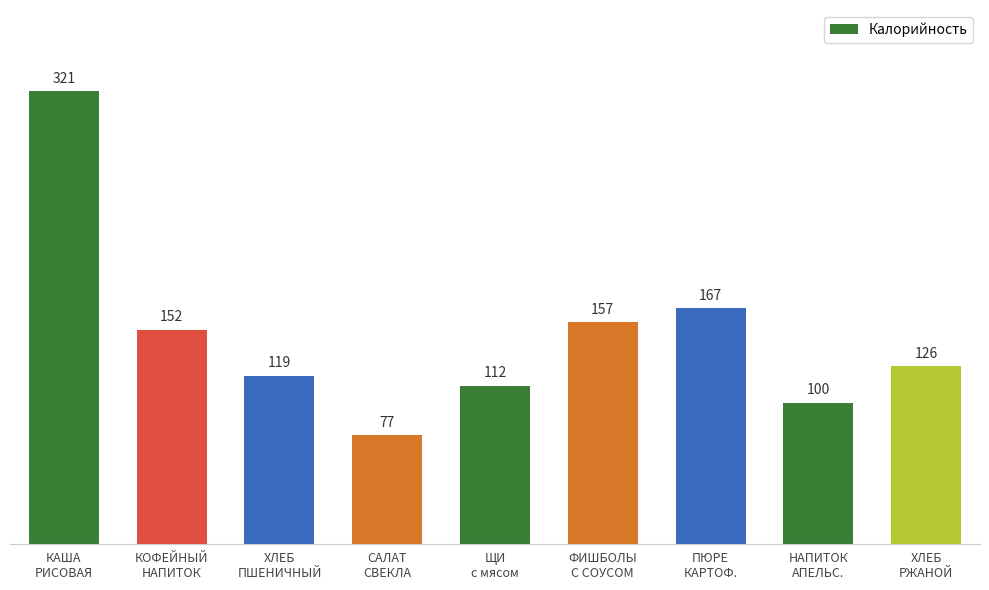

How many values are below 126?

4